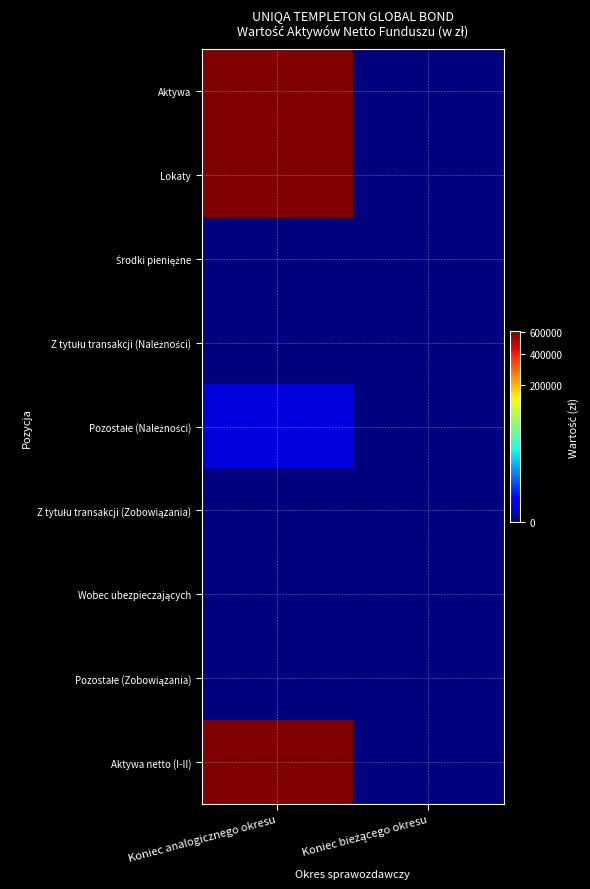

Which has a higher value, Koniec bieżącego okresu or Koniec analogicznego okresu?

Koniec analogicznego okresu